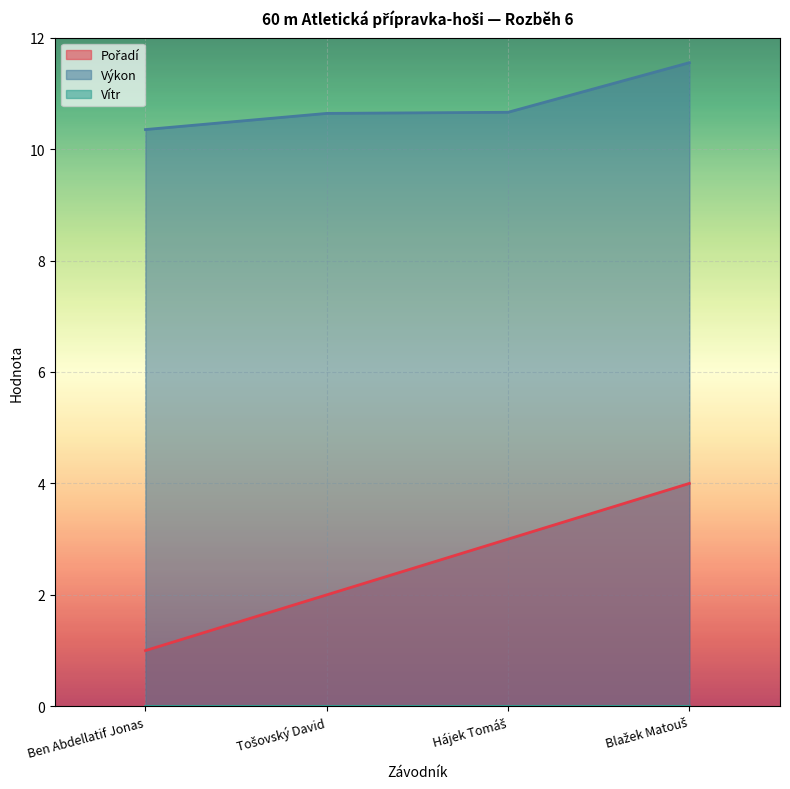

Reading left to right, extract all data points from this chart.

Pořadí: 1.0	2.0	3.0	4.0
Výkon: 10.3	10.6	10.7	11.6